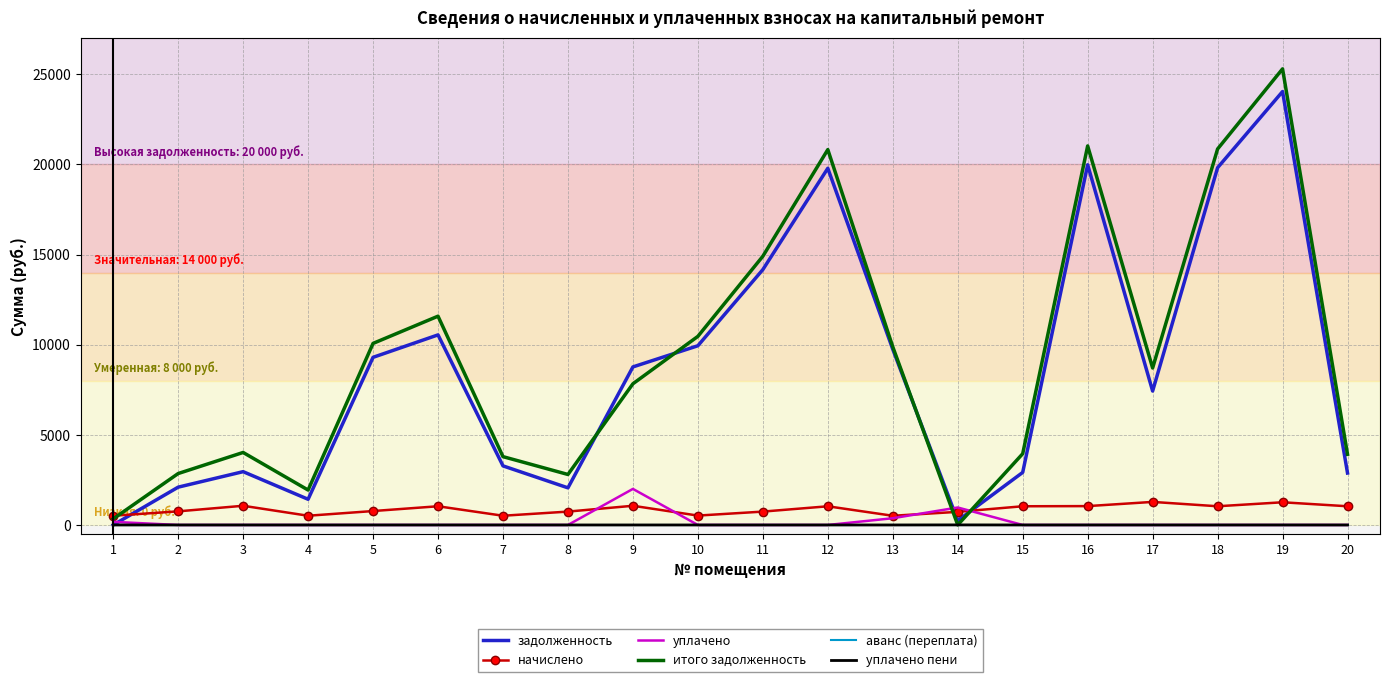

The value of уплачено at 2 is 0.0. True or false?

True